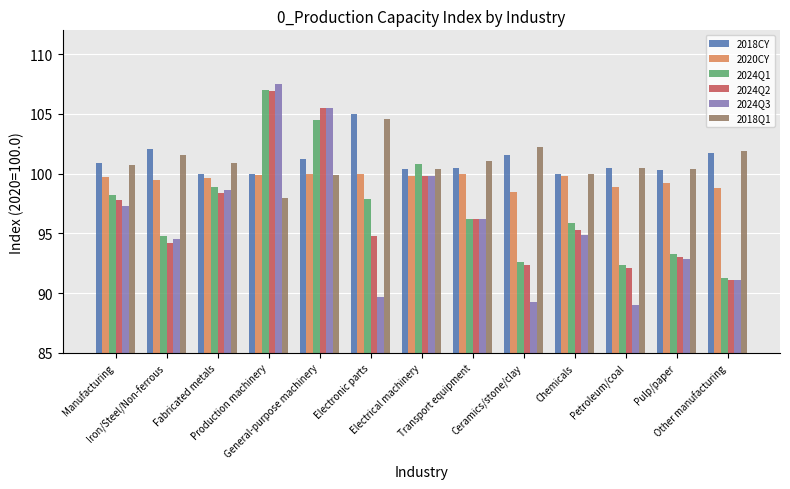

What is the sum of the 2024Q3 values at Pulp/paper and Fabricated metals?

191.5